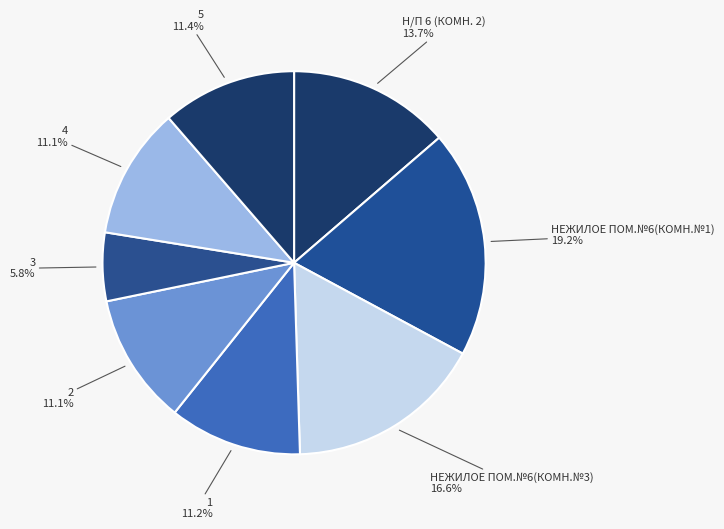

To the nearest percent, what portion does НЕЖИЛОЕ ПОМ.№6(КОМН.№3) represent?

17%